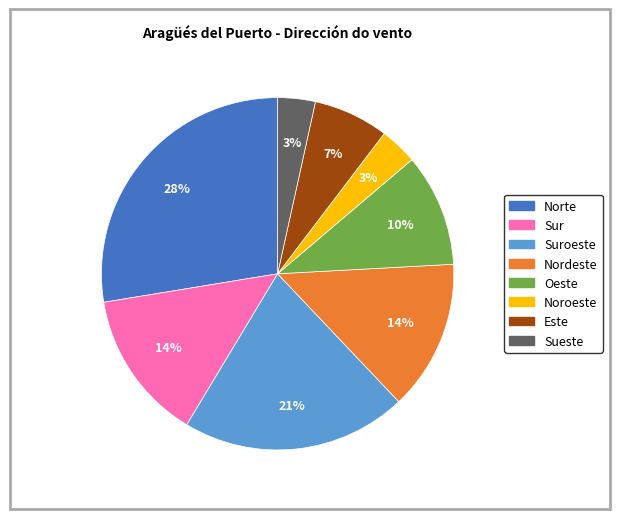

Is there a majority slice in this chart?

No